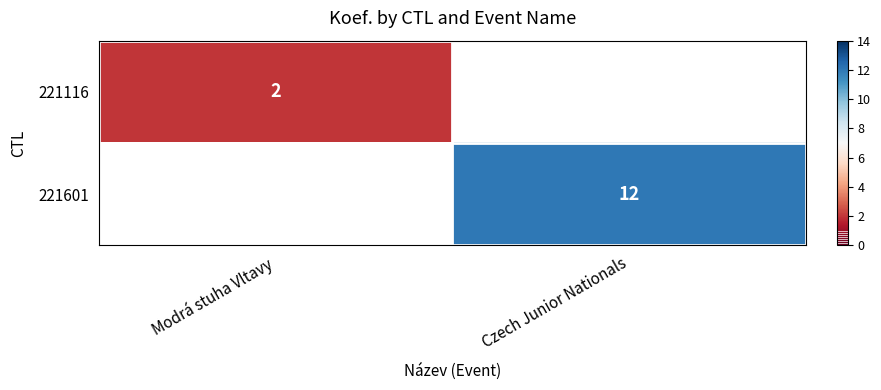

Is it true that 221116 equals 3 at Modrá stuha Vltavy?

False